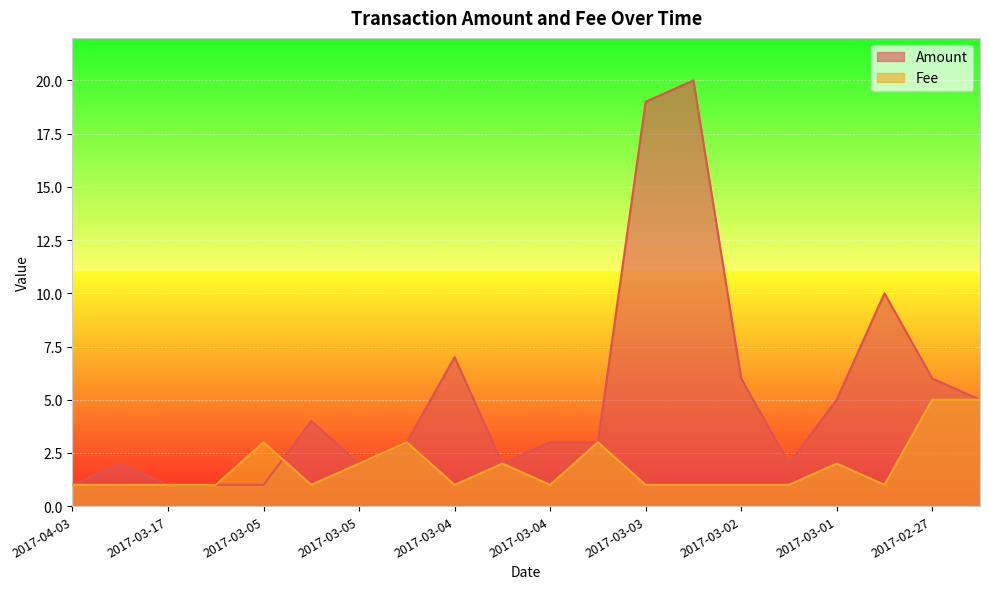

What is the maximum value shown in the chart?

20.0